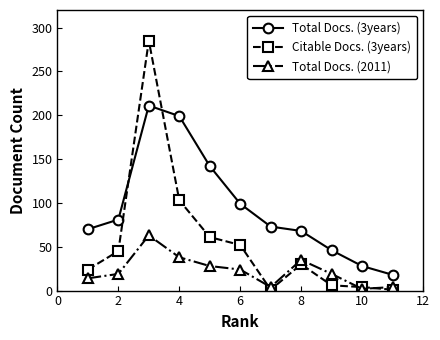

True or false: Total Docs. (3years) and Total Docs. (2011) intersect in this chart.

False